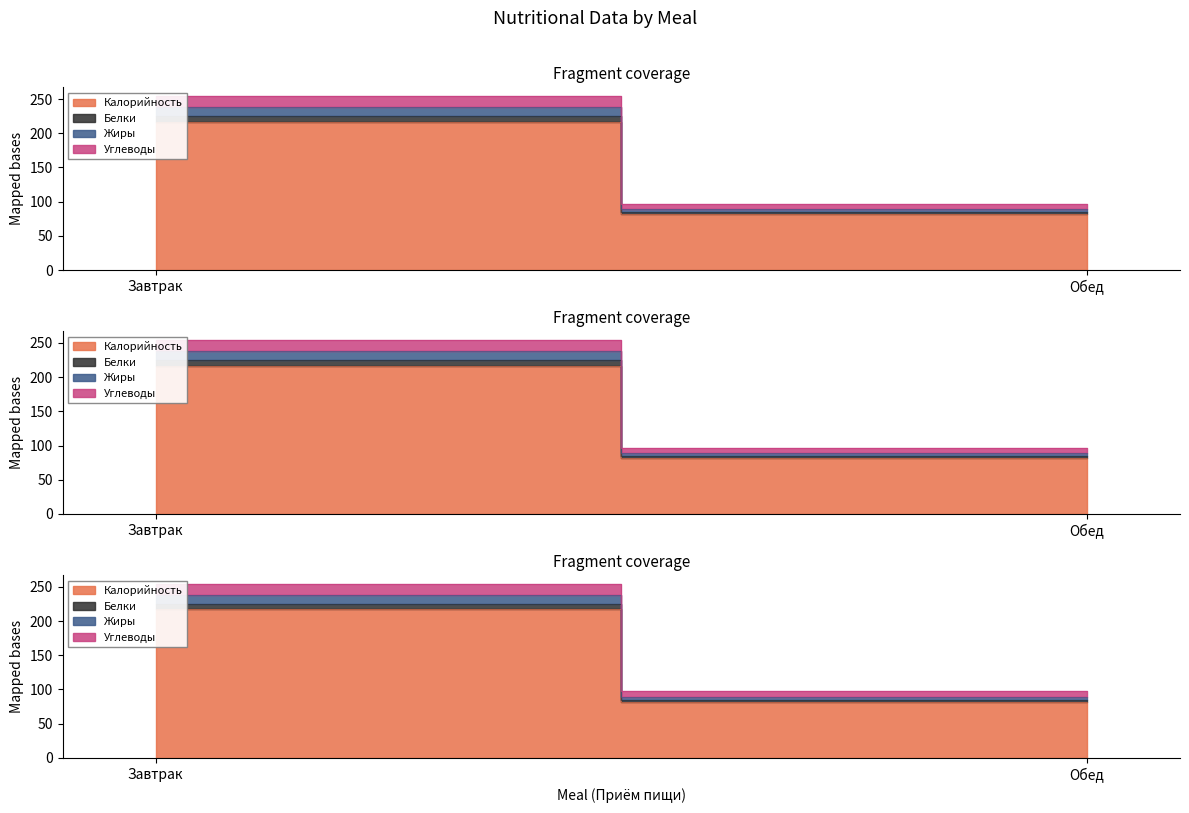

Reading left to right, list all the values displayed in this chart.

Калорийность: Завтрак=217.0	Обед=82.0
Белки: Завтрак=8.1	Обед=3.1
Жиры: Завтрак=13.4	Обед=4.2
Углеводы: Завтрак=15.9	Обед=7.8